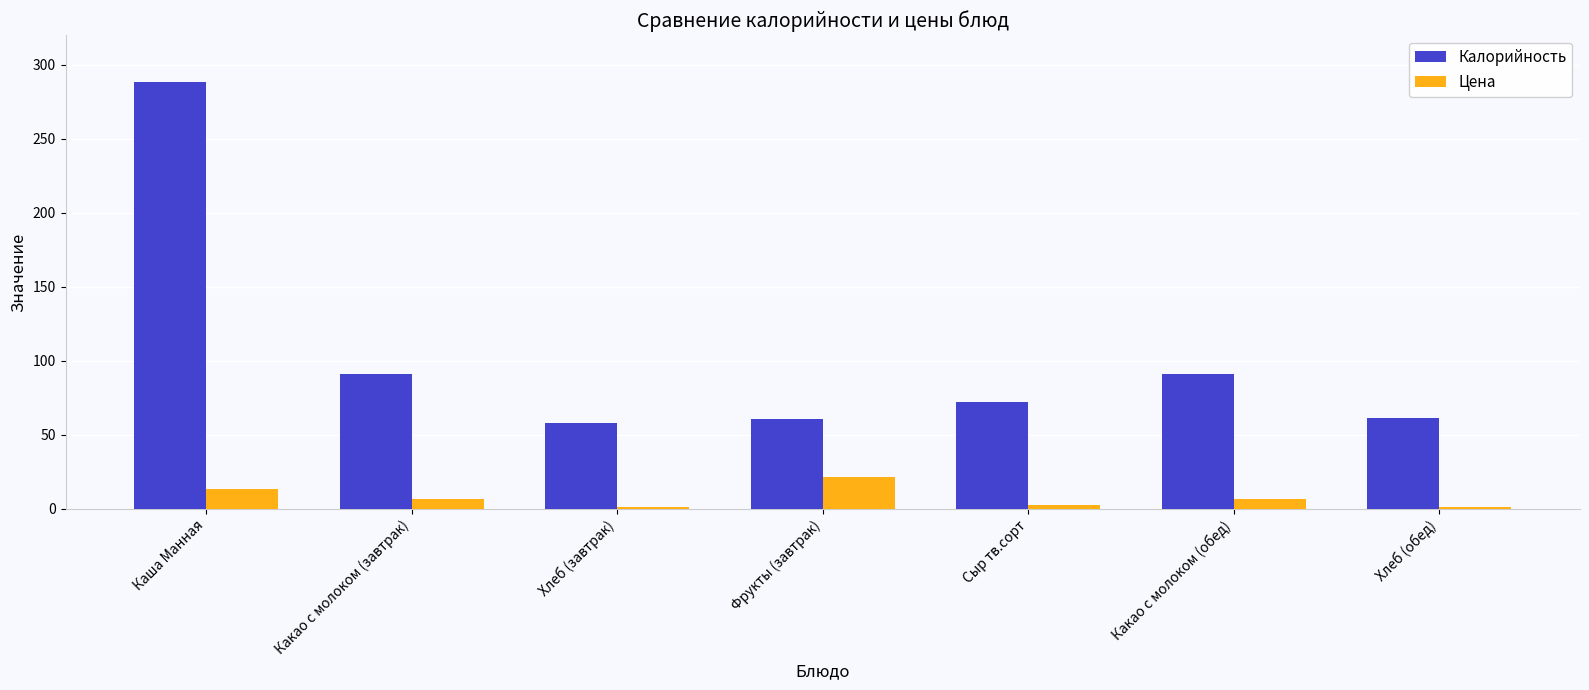

What is the value of the Цена bar at the 5th from the left?

2.2